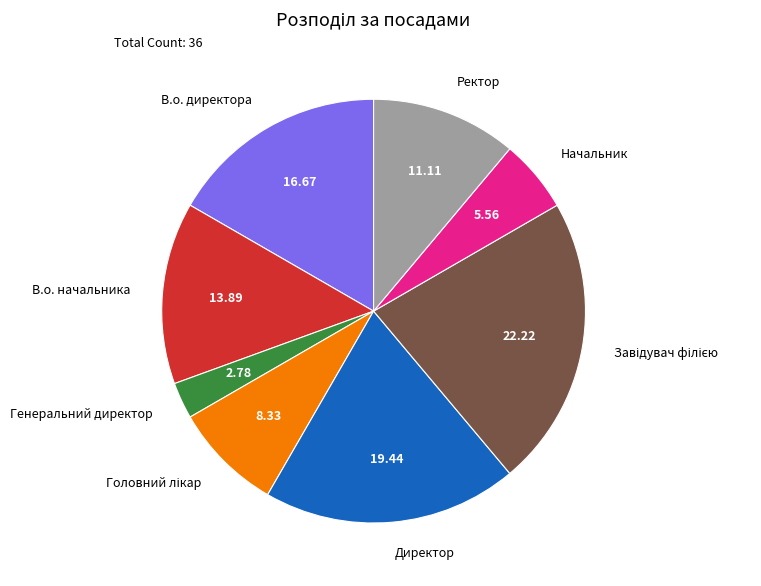

Which slice is the smallest?

Генеральний директор